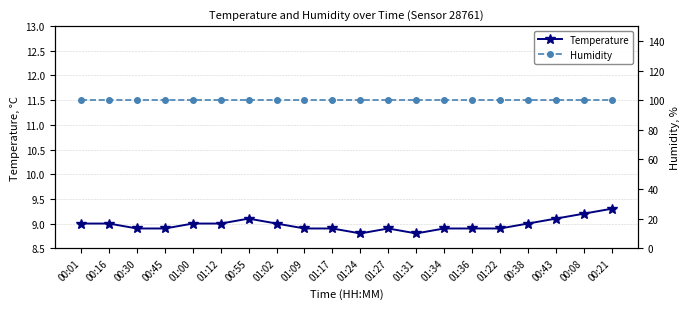

Reading left to right, transcribe all the data shown in this chart.

Temperature: 00:01=9.0	00:16=9.0	00:30=8.9	00:45=8.9	01:00=9.0	01:12=9.0	00:55=9.1	01:02=9.0	01:09=8.9	01:17=8.9	01:24=8.8	01:27=8.9	01:31=8.8	01:34=8.9	01:36=8.9	01:22=8.9	00:38=9.0	00:43=9.1	00:08=9.2	00:21=9.3
Humidity: 00:01=99.9	00:16=99.9	00:30=99.9	00:45=99.9	01:00=99.9	01:12=99.9	00:55=99.9	01:02=99.9	01:09=99.9	01:17=99.9	01:24=99.9	01:27=99.9	01:31=99.9	01:34=99.9	01:36=99.9	01:22=99.9	00:38=99.9	00:43=99.9	00:08=99.9	00:21=99.9